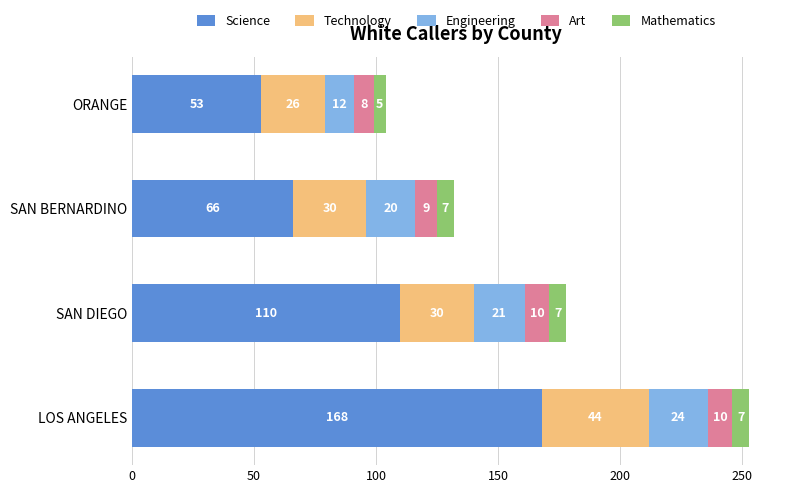

At which category is the sum across all series the highest?

LOS ANGELES